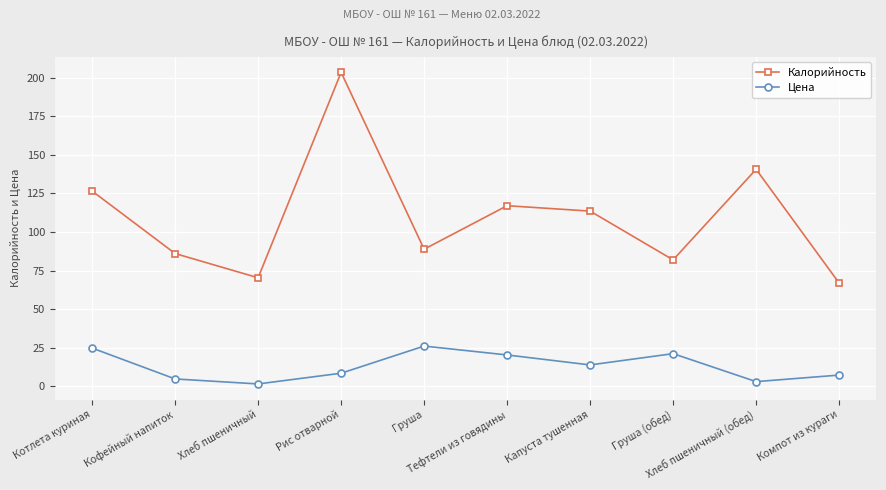

True or false: Калорийность and Цена cross at least once.

False